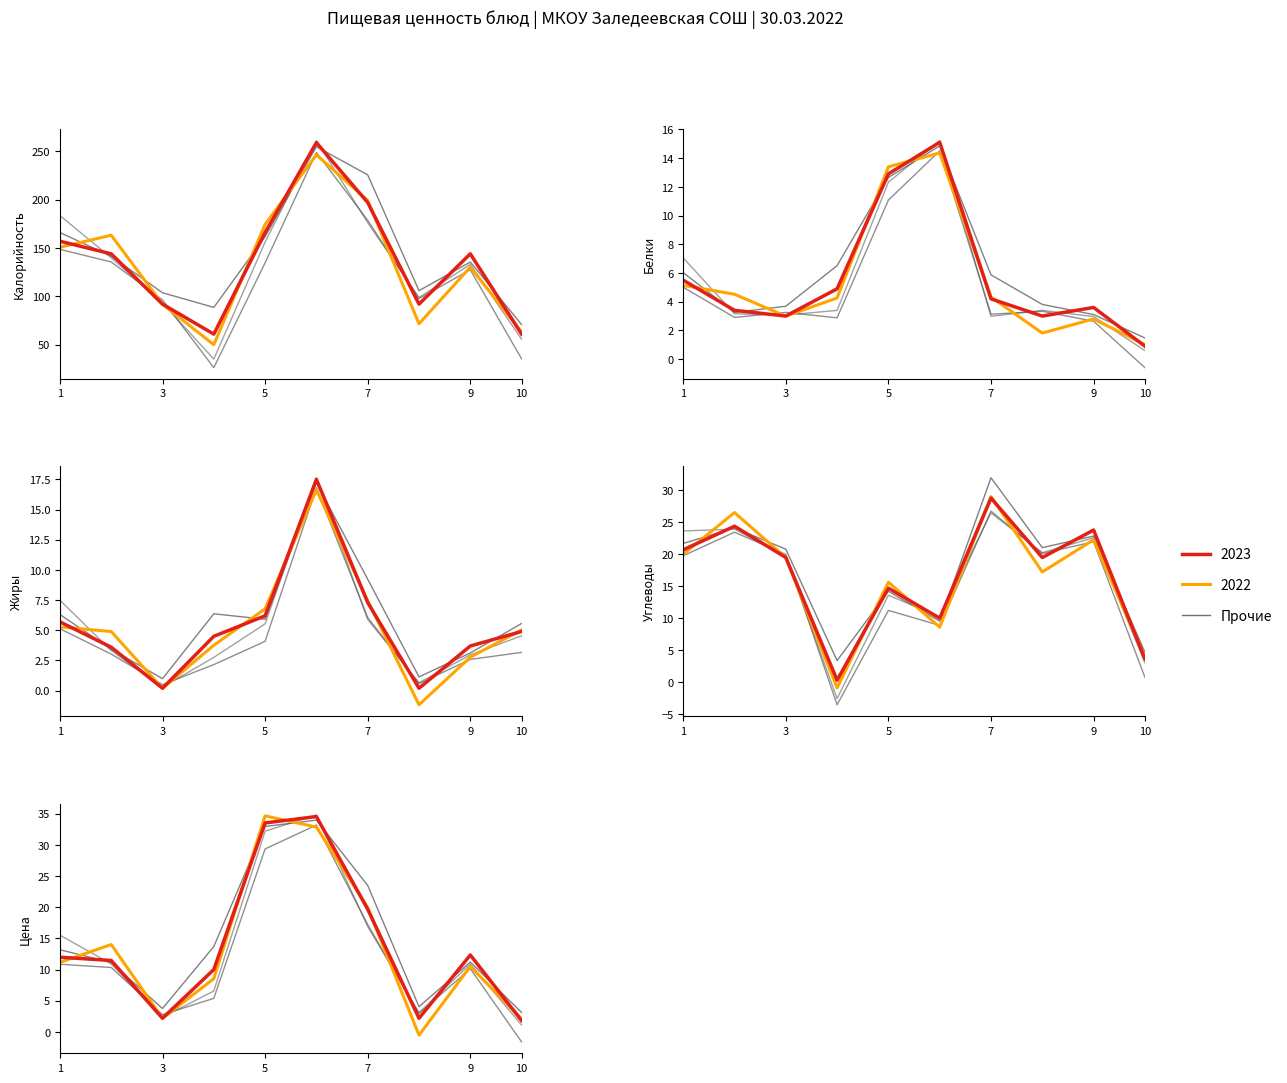

What is the highest value of the Белки series?

15.1